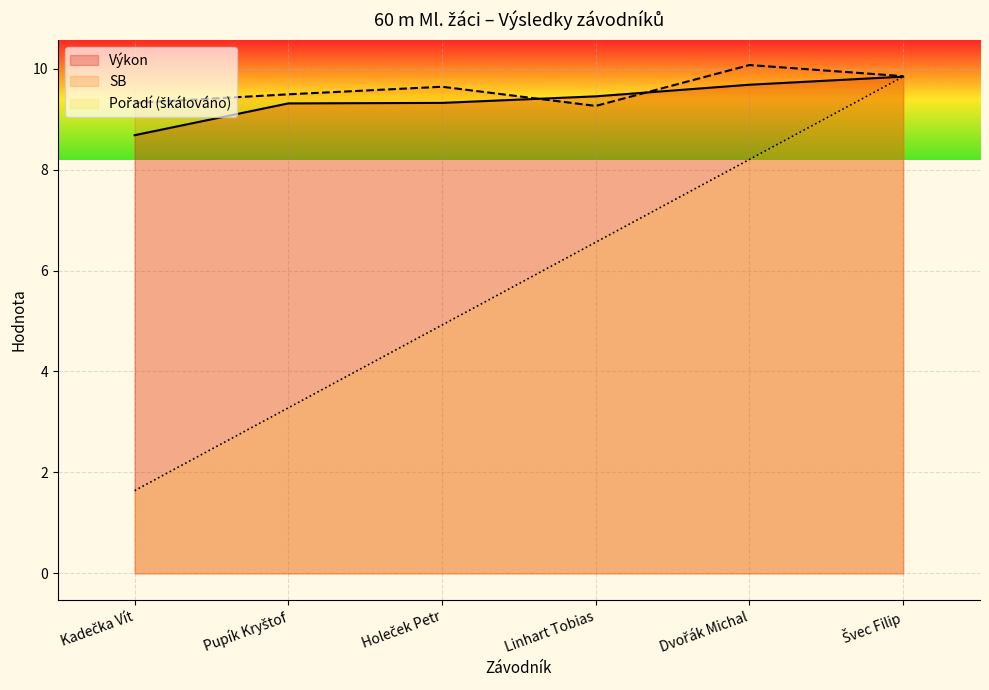

Reading left to right, list all the values displayed in this chart.

Pořadí: 1.6	3.3	4.9	6.6	8.2	9.8
Výkon: 8.7	9.3	9.3	9.4	9.7	9.8
SB: 9.3	9.5	9.6	9.3	10.1	9.8